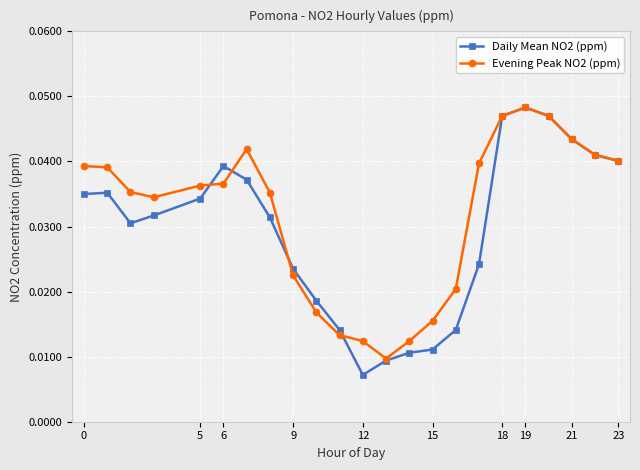

At how many categories does at least one series exceed 0?

23